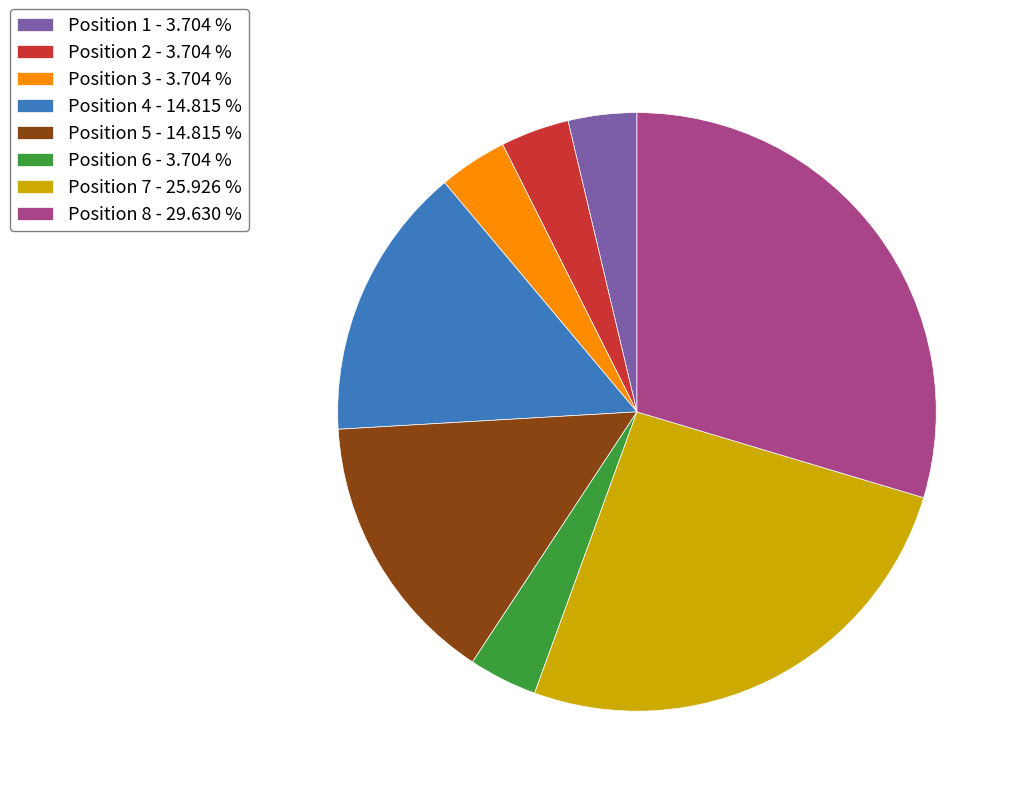

Which has a higher value, Position 5 - 14.815 % or Position 8 - 29.630 %?

Position 8 - 29.630 %